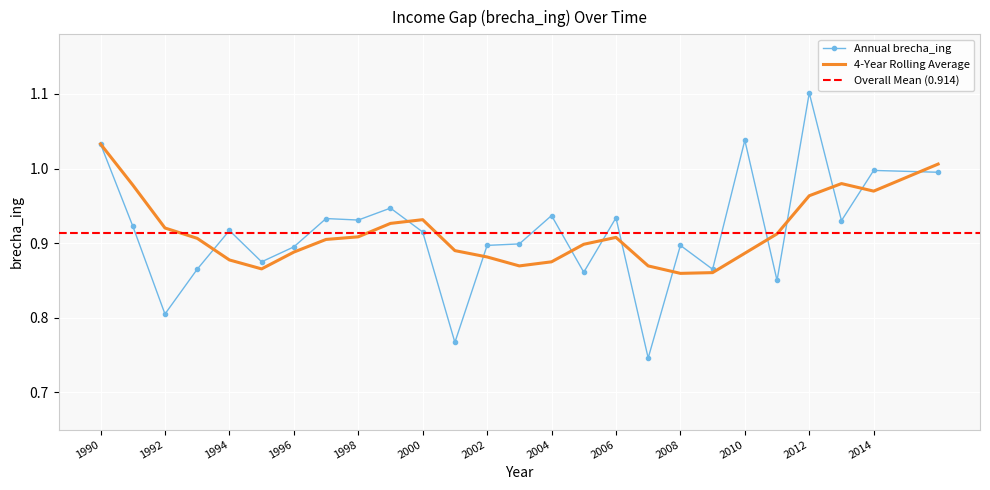

Which label corresponds to the smallest value in the chart?

2007